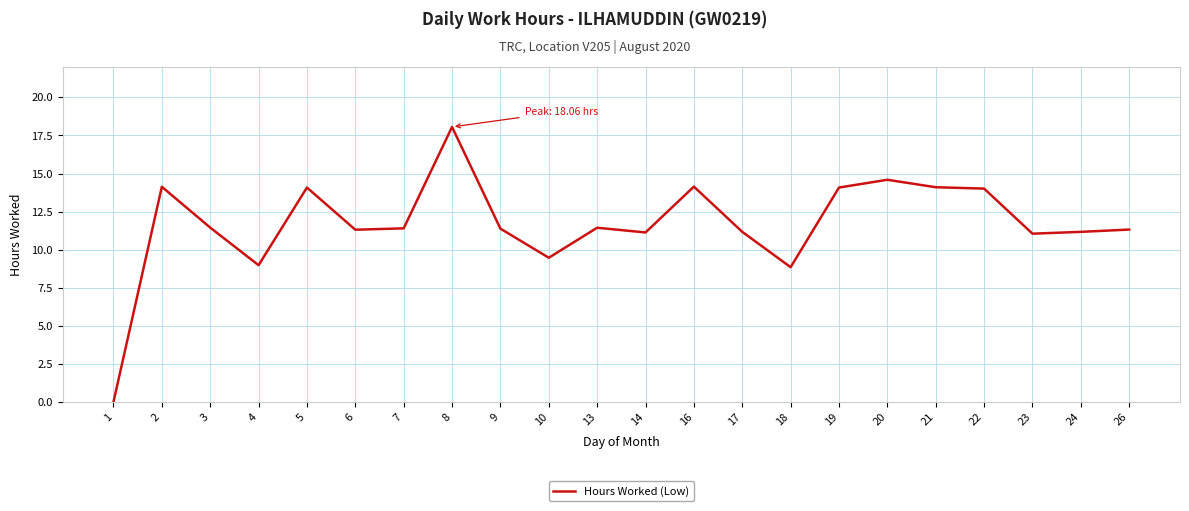

How many distinct data groups are displayed?

1